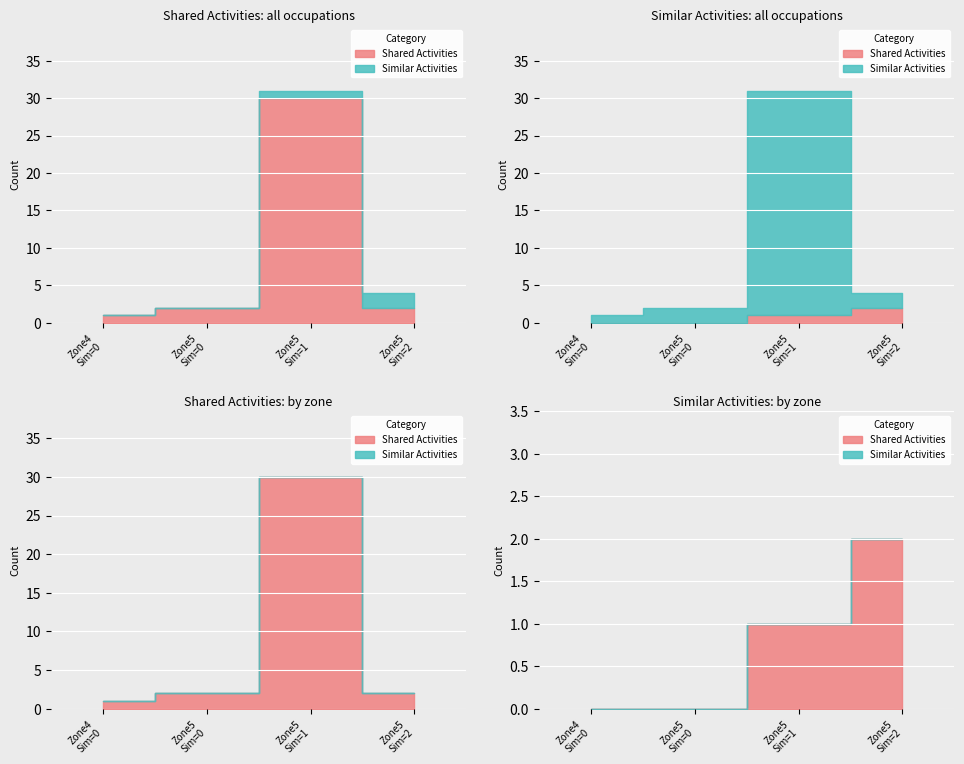

Is it true that Similar Activities equals 0 at Job Zone 4?

True